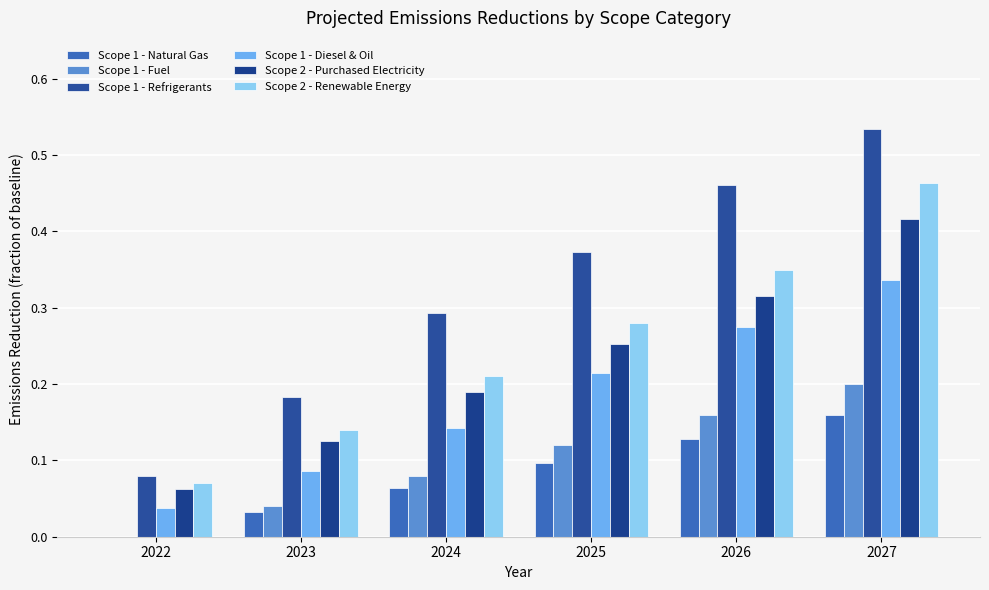

How many Scope 2 - Renewable Energy values are between 0 and 1?

6